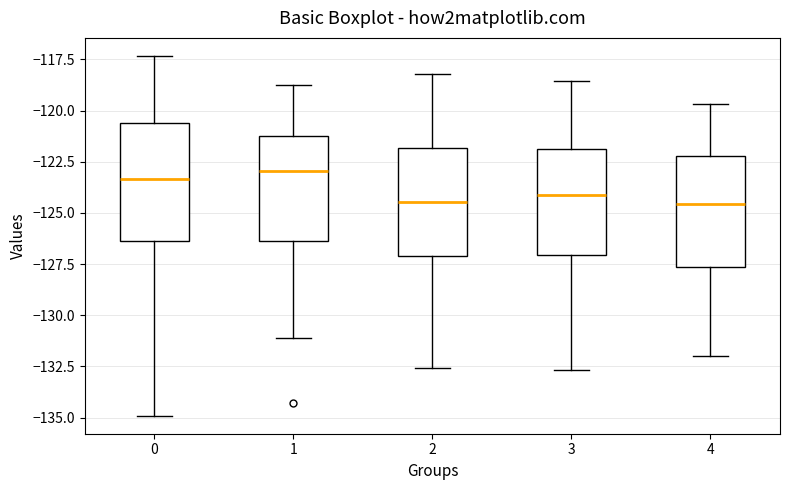

Where does the upper whisker of the box at x = 3 end on the y-axis? The values are not printed on the chart, so give them approximately, as read against the axis.

-118.5